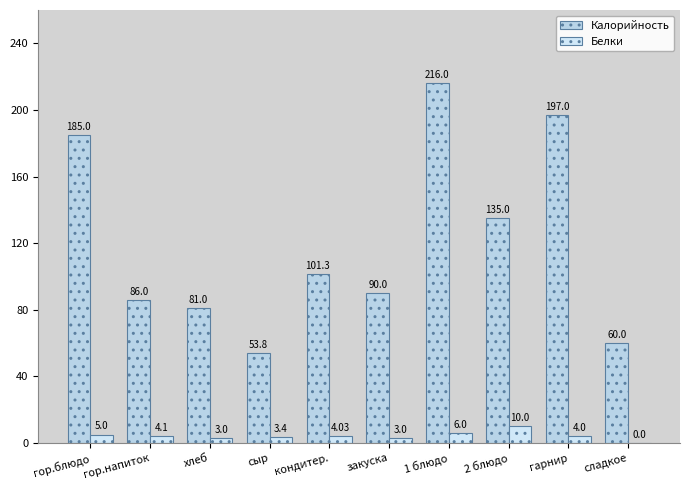

How many positive values does the Белки series have?

9